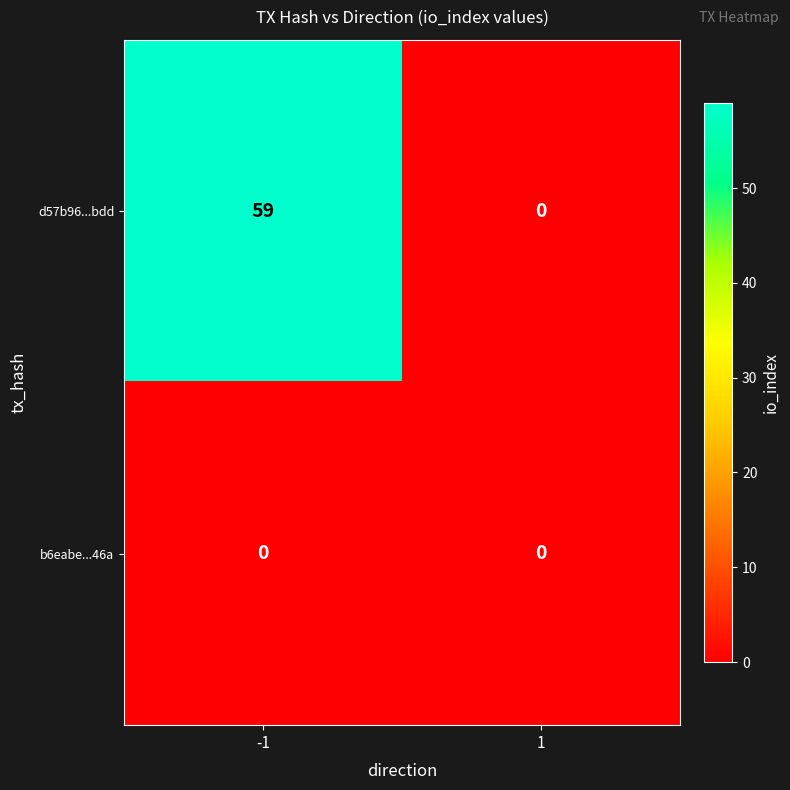

Which series has the largest total across all categories?

d57b96...bdd